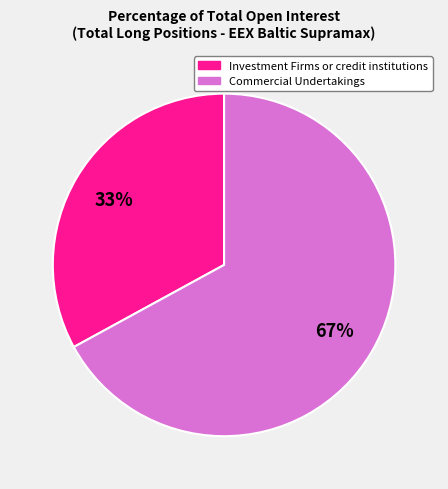

Do Commercial Undertakings and Investment Firms or credit institutions together represent more than half of the pie?

Yes